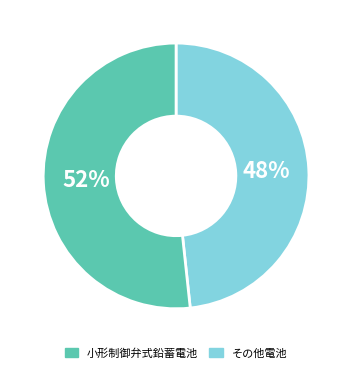

Is there a majority slice in this chart?

Yes